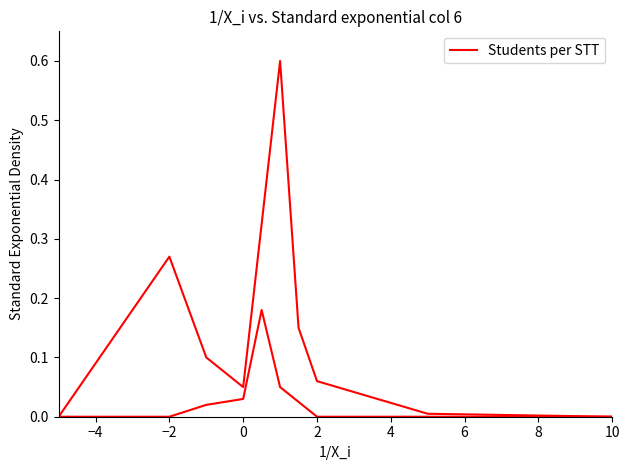

What is the sum of all values?

1.2